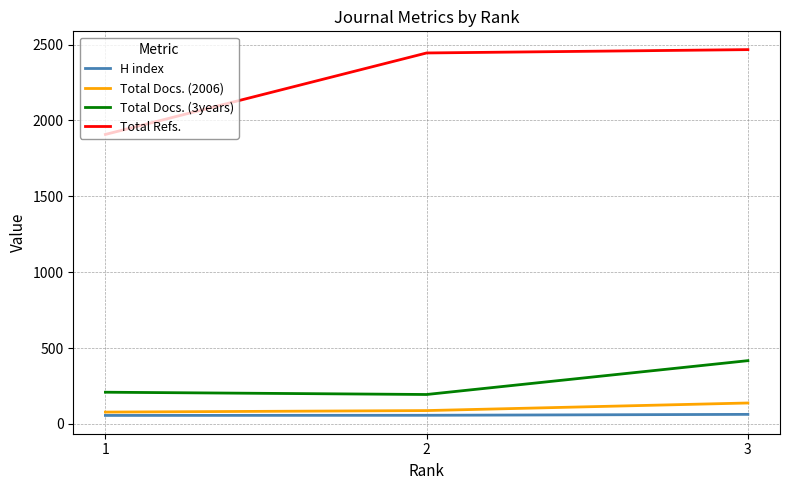

What is the smallest value displayed?

56